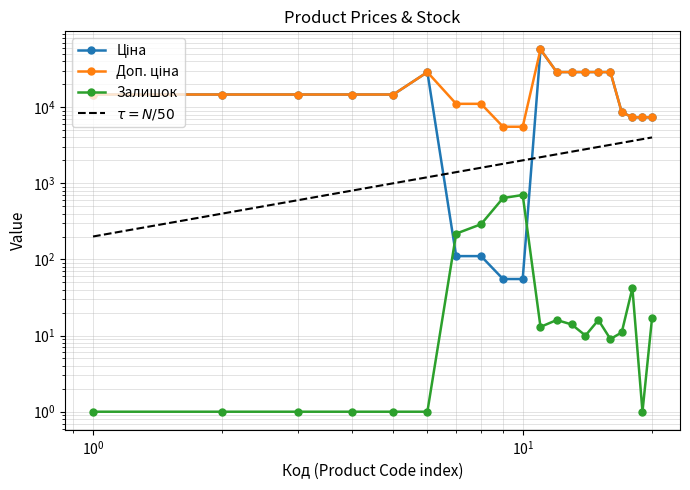

Is it true that Залишок equals 4.7 at 15?

False